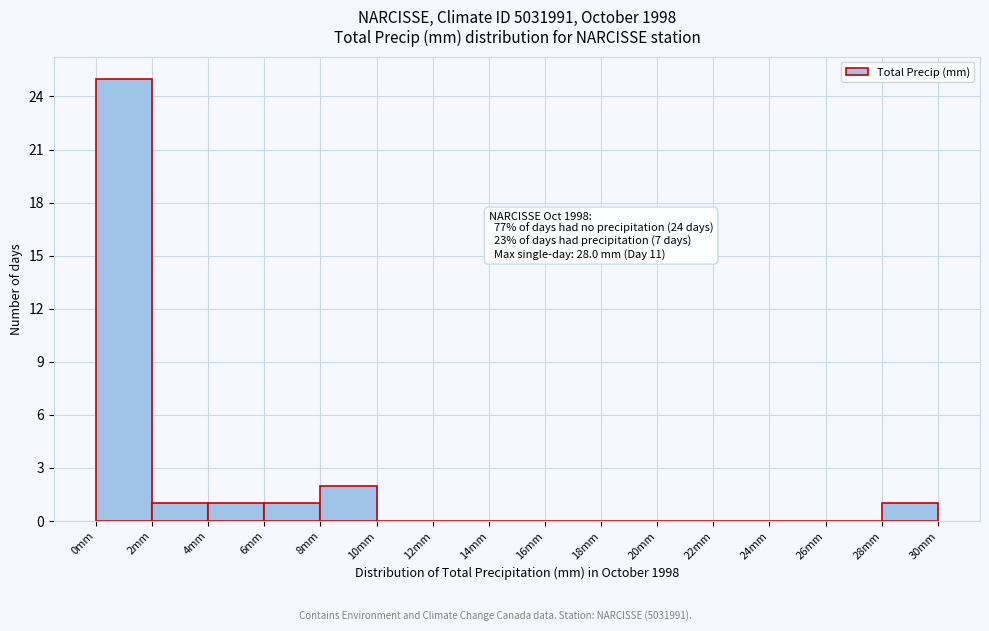

Which range on the x-axis has the tallest bar?

0 to 2